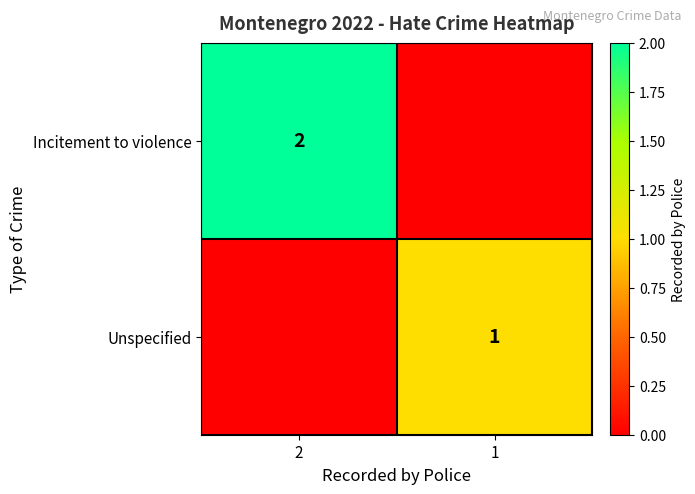

The value of Unspecified at 1 is 1. True or false?

True